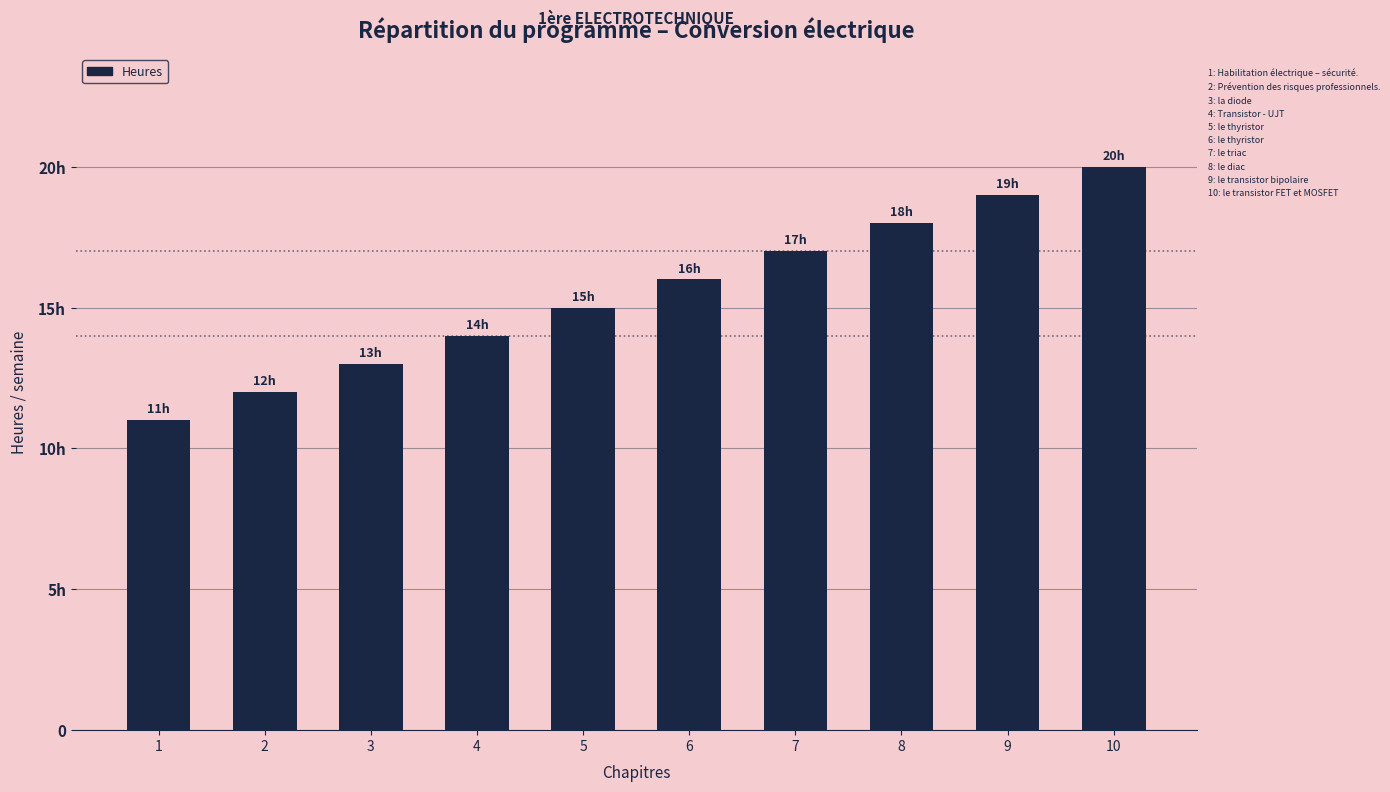

How many data points are less than 16?

5